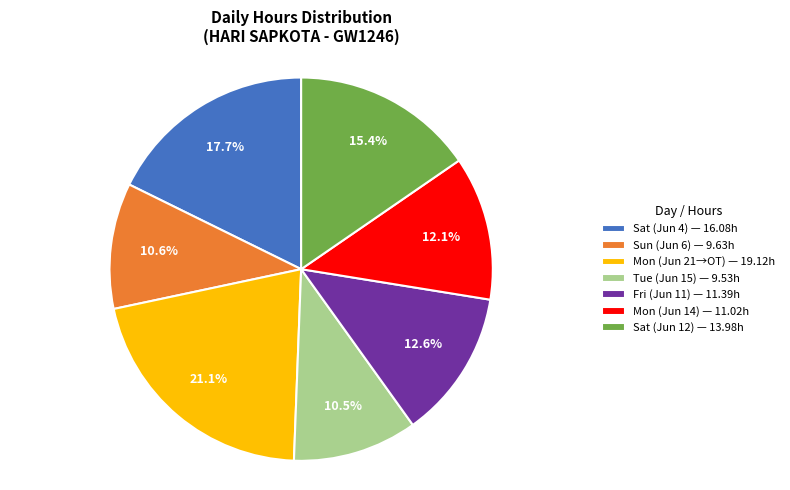

What percentage is NOT represented by Tue (Jun 15) — 9.53h?

89.5%